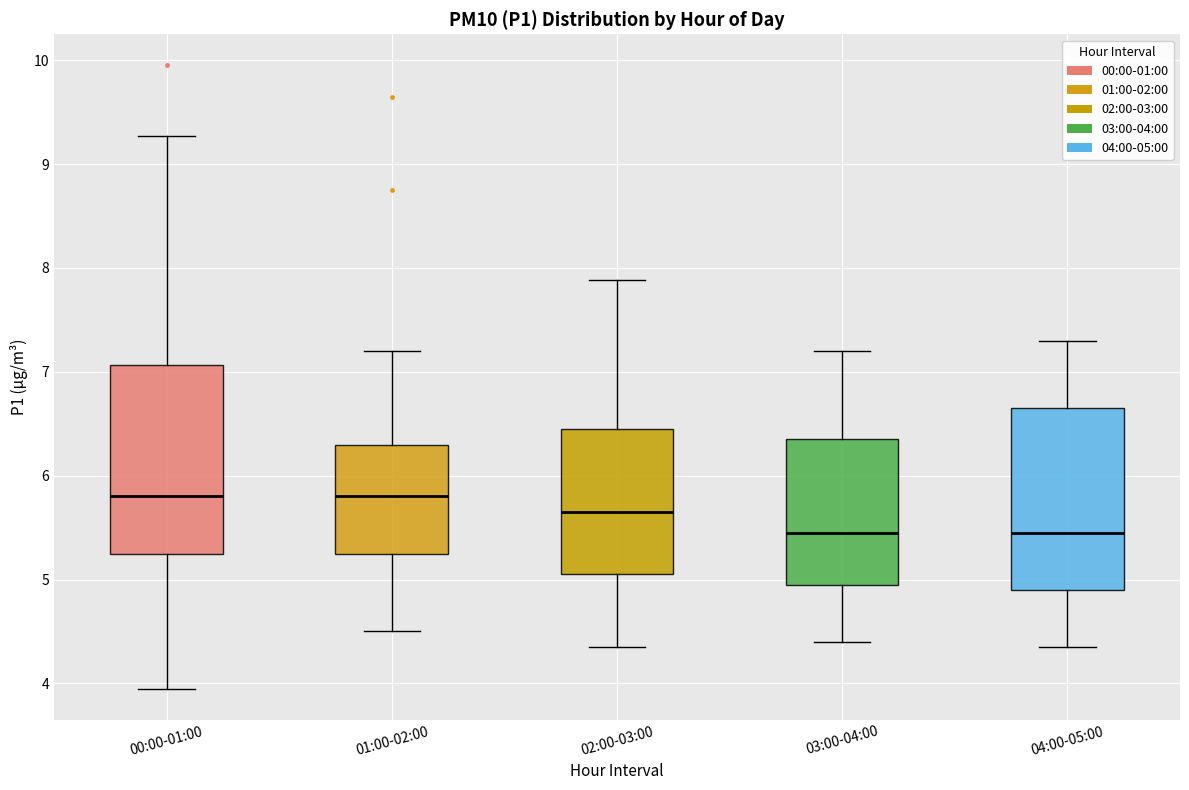

Reading left to right, read every box against the y-axis: the position of its median line, the range the box covers, and the ends of its whiskers. The values are not printed on the chart, so give them approximately, as read against the axis.

00:00-01:00: median 5.8, box 5.3 to 7.1, whiskers 4.0 to 9.3
01:00-02:00: median 5.8, box 5.3 to 6.3, whiskers 4.5 to 7.2
02:00-03:00: median 5.7, box 5.1 to 6.5, whiskers 4.4 to 7.9
03:00-04:00: median 5.5, box 5.0 to 6.4, whiskers 4.4 to 7.2
04:00-05:00: median 5.5, box 4.9 to 6.7, whiskers 4.4 to 7.3